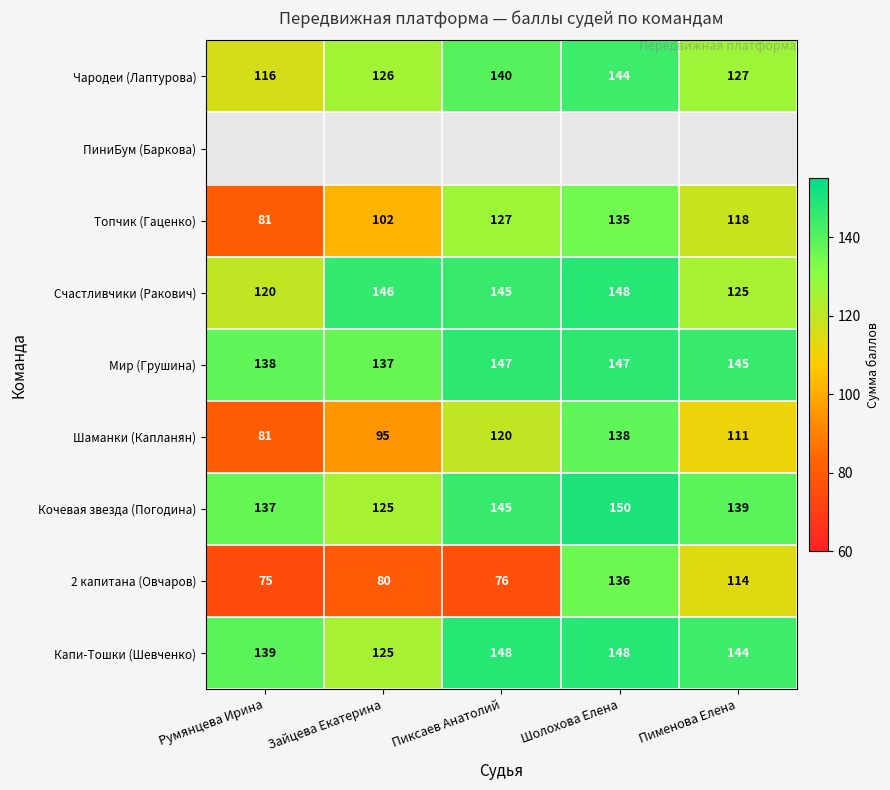

How many distinct data groups are displayed?

9